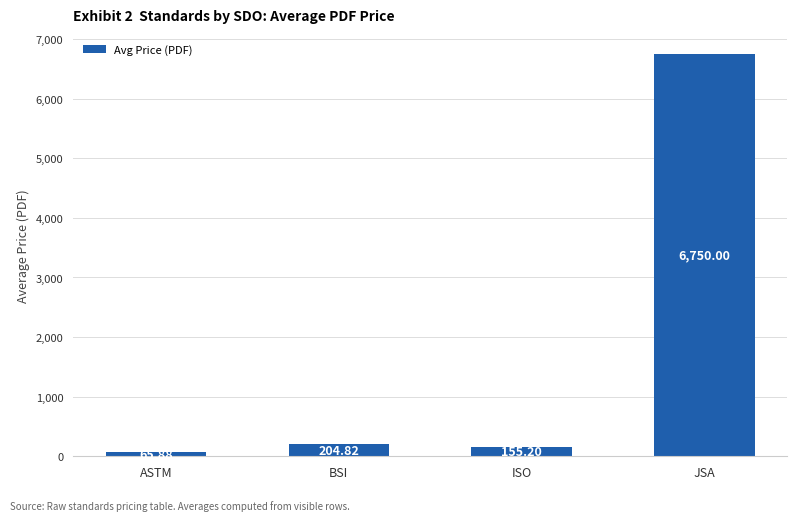

The value at ASTM is 65.9. True or false?

True